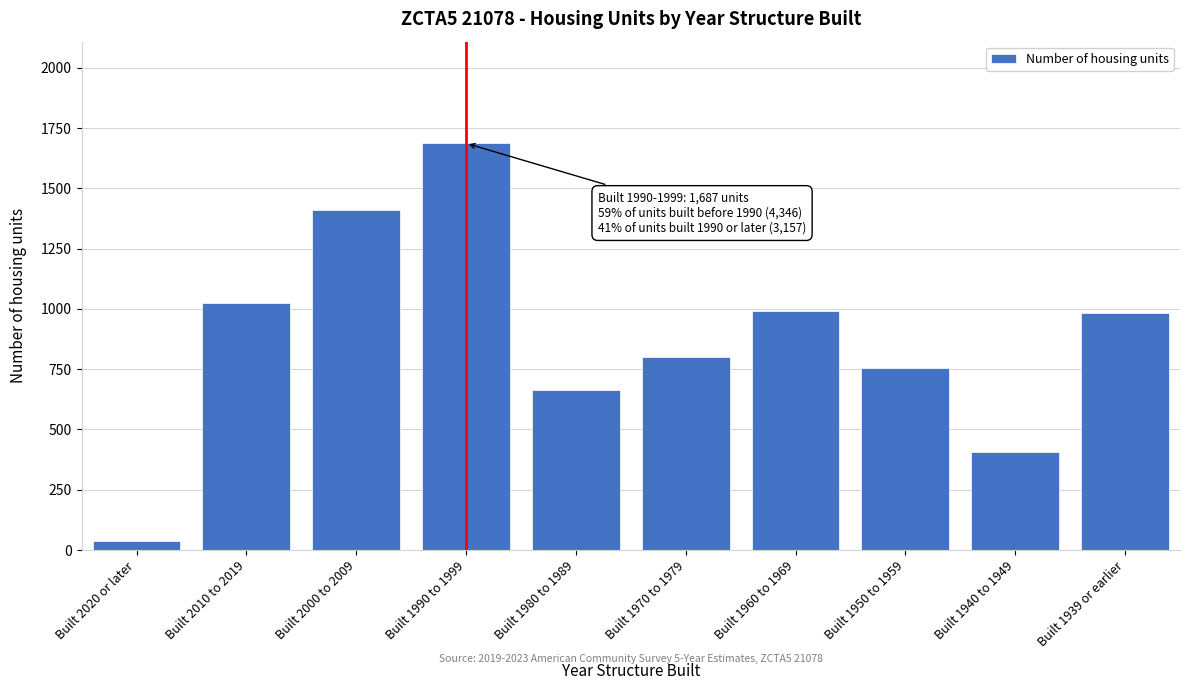

Which label corresponds to the largest value in the chart?

Built 1990 to 1999